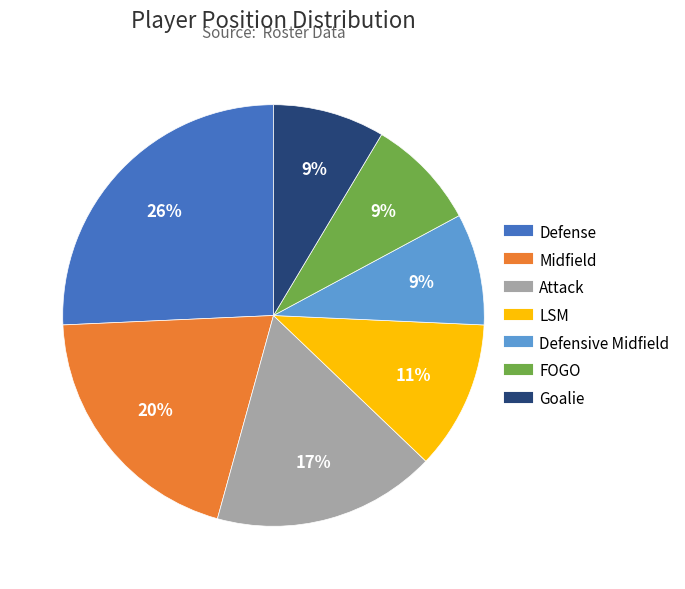

Is the sum of Attack and Midfield greater than half?

No